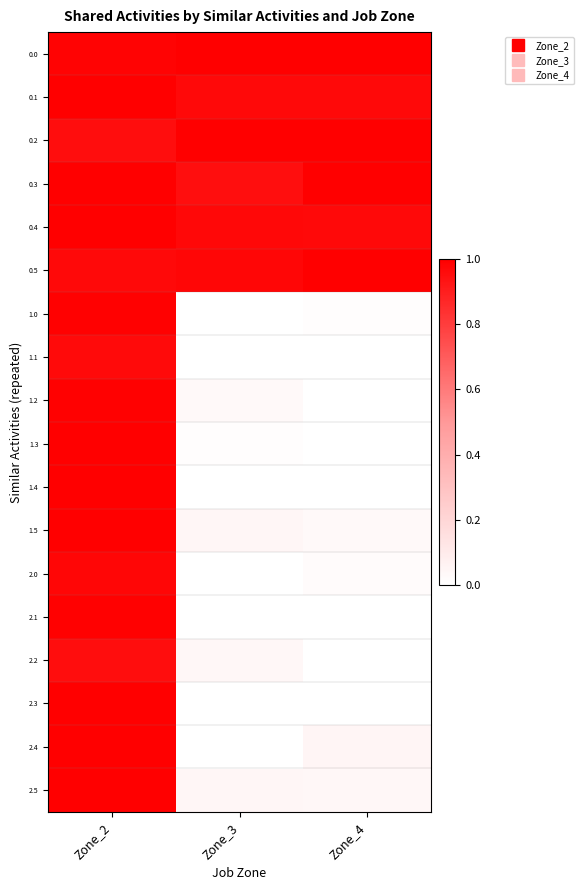

Which category has the lowest value across all series?

Zone_3